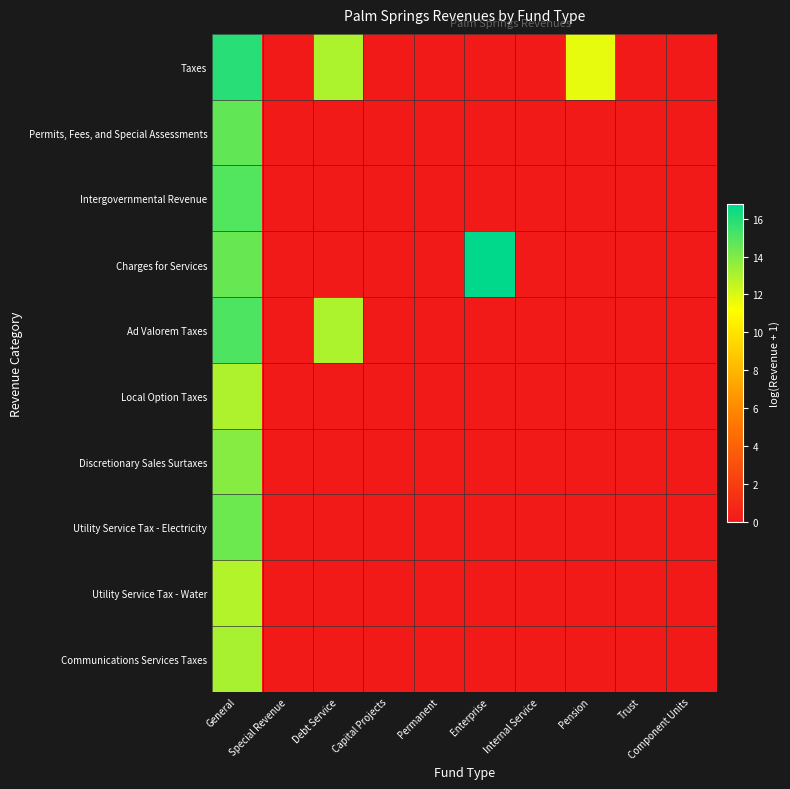

Which series has the largest total across all categories?

Taxes